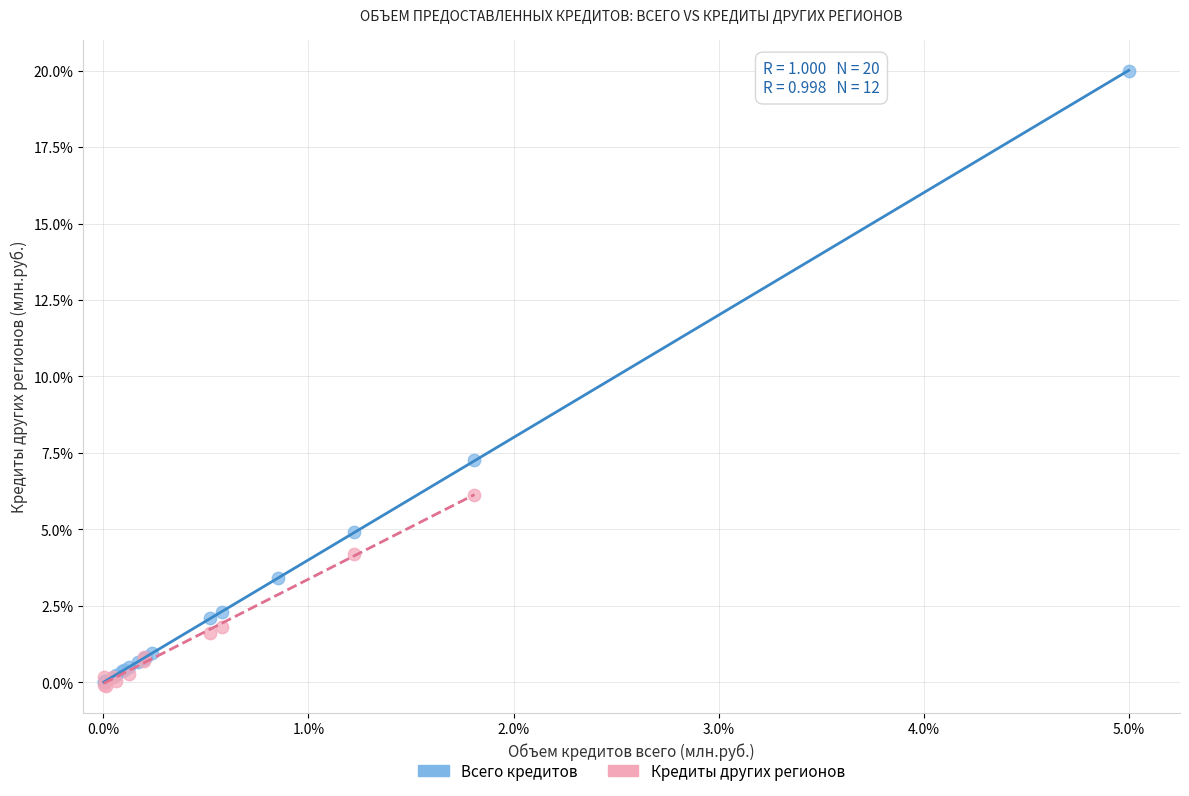

Which series has the widest spread of Y values?

Всего кредитов